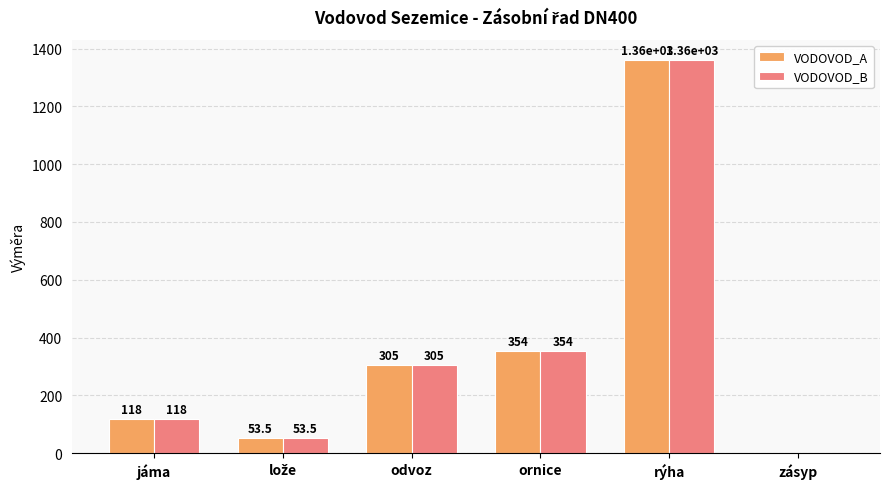

What are all the series names shown in the legend?

VODOVOD_A, VODOVOD_B